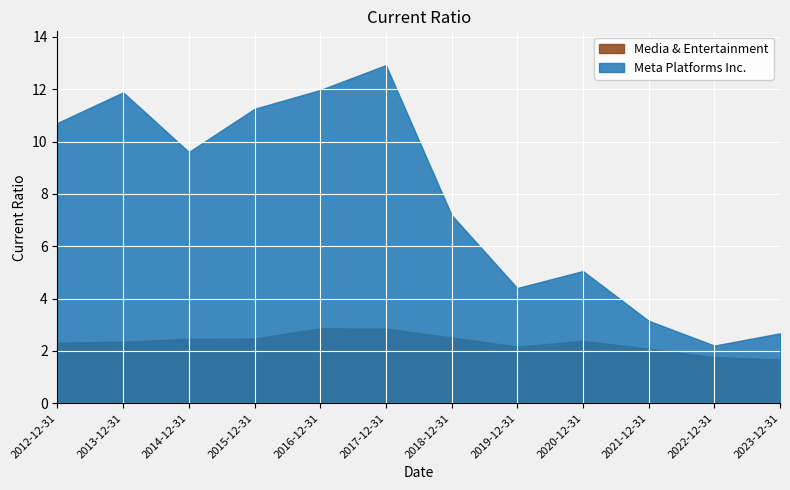

Which series has the largest total across all categories?

Meta Platforms Inc.